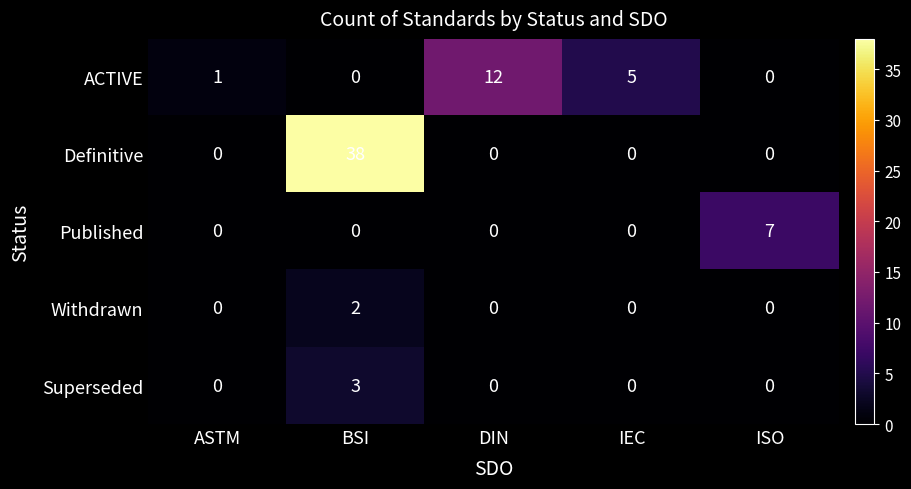

Is it true that Definitive equals 38 at BSI?

True